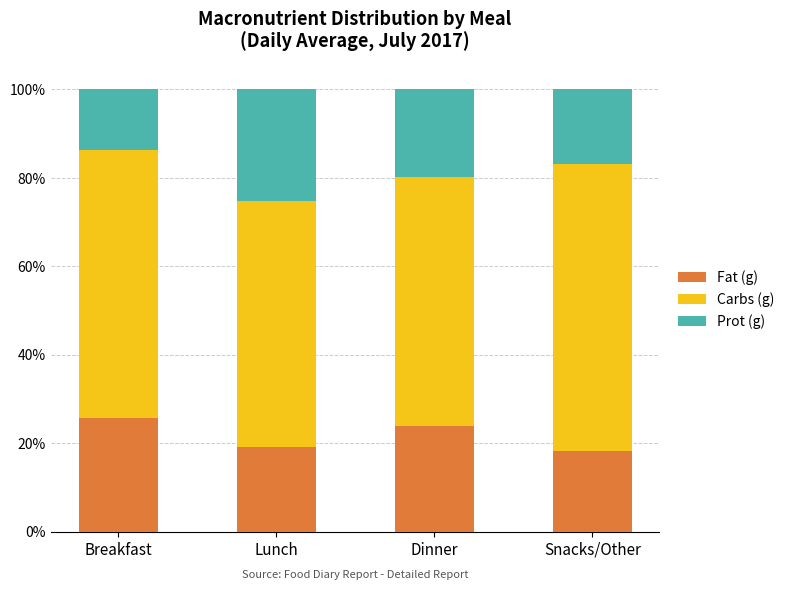

The value of Fat (g) at Breakfast is 25.8. True or false?

True